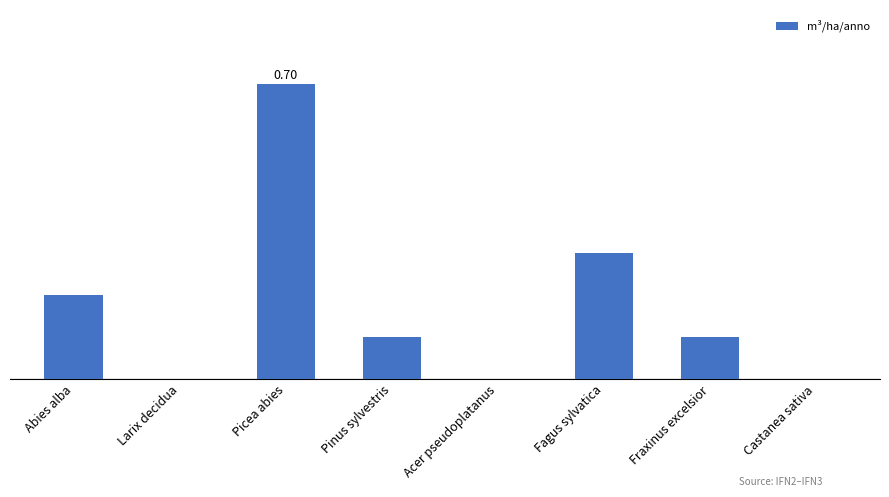

What is the label of the 8th bar from the left?

Castanea sativa